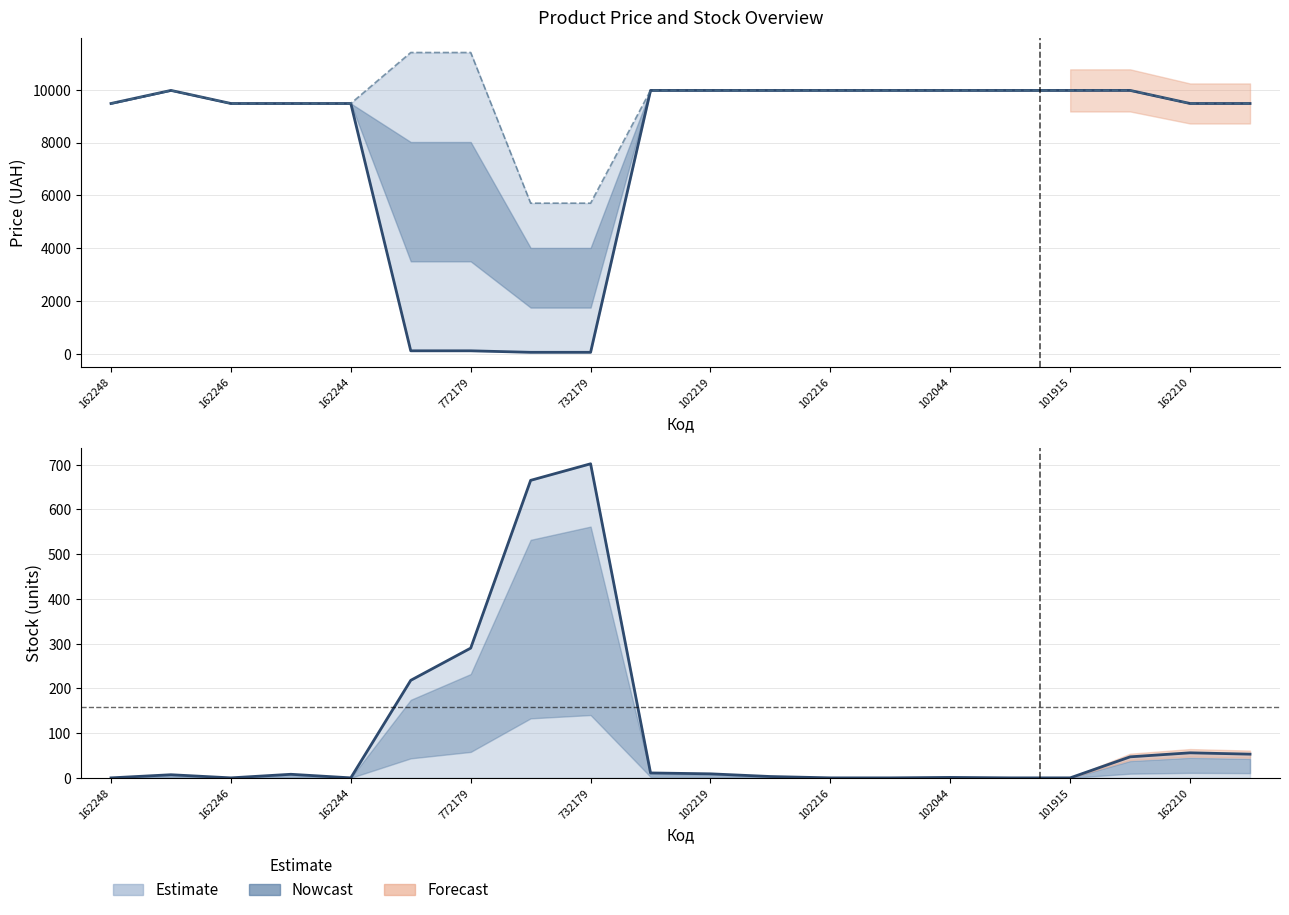

True or false: Доп. ціна and Залишок cross at least once.

False